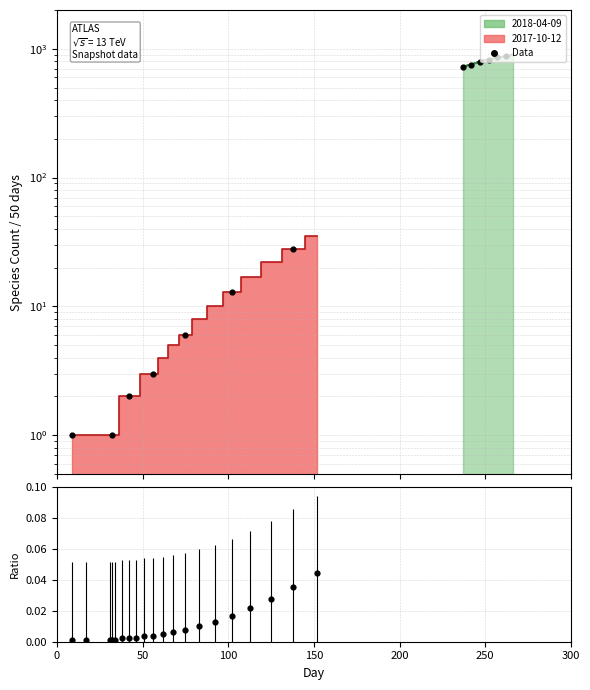

What is the change in value from 50 to 200?

+111